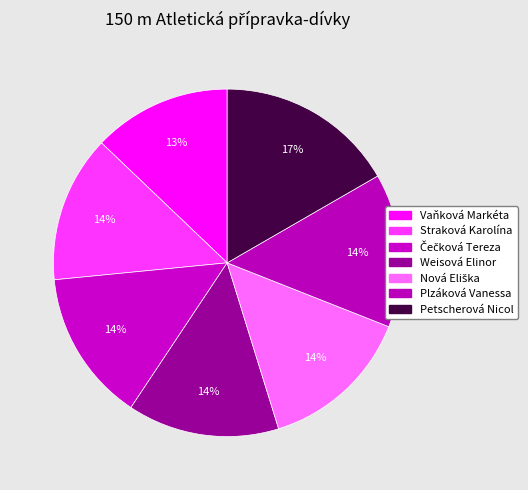

How many slices are in this pie chart?

7